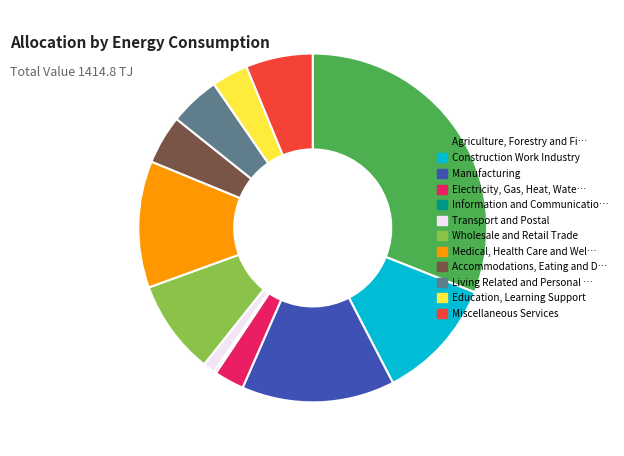

Which category has the biggest portion of the pie?

Agriculture, Forestry and Fi…